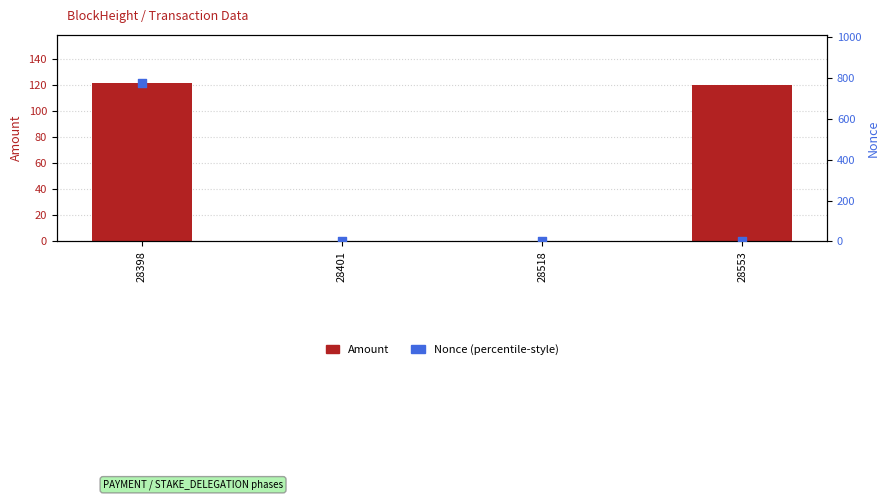

Which series has the largest total across all categories?

Nonce